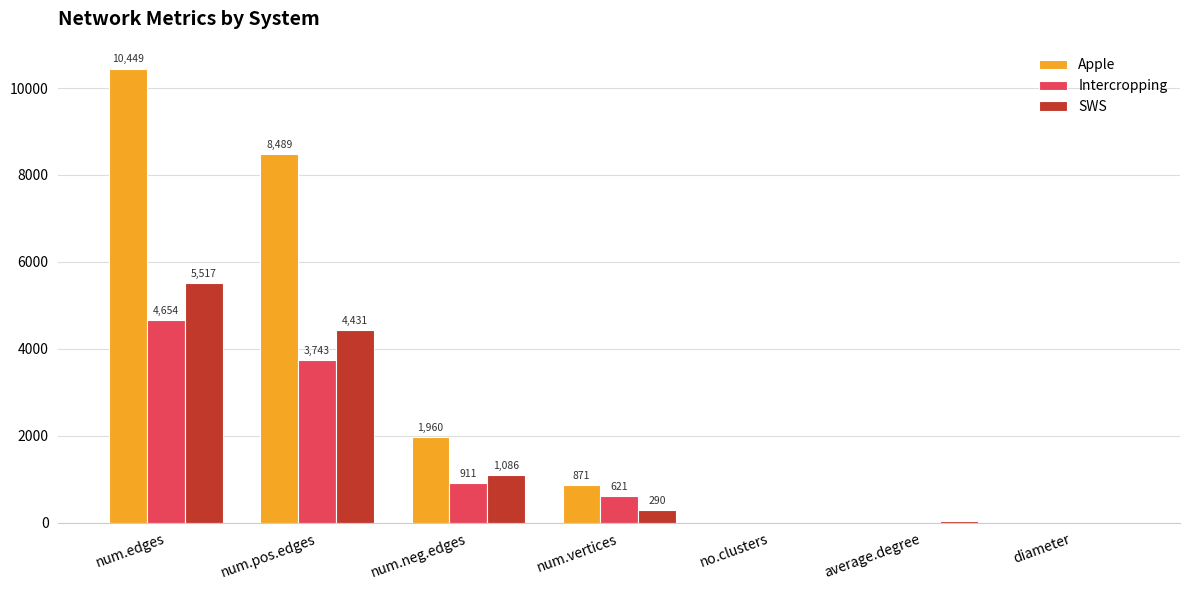

Count the number of categories in the chart.

7